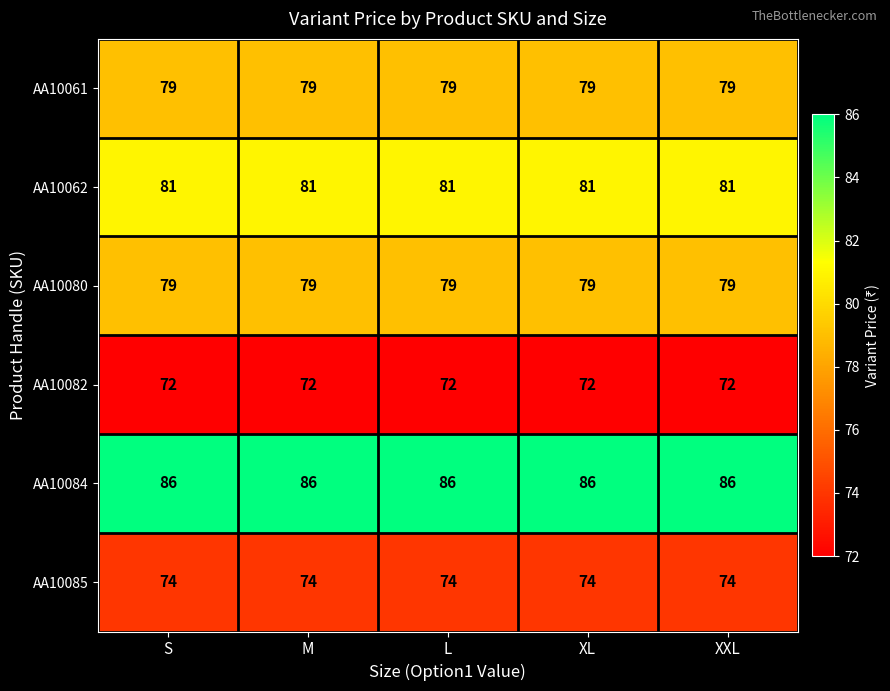

What is the minimum value for AA10085?

74